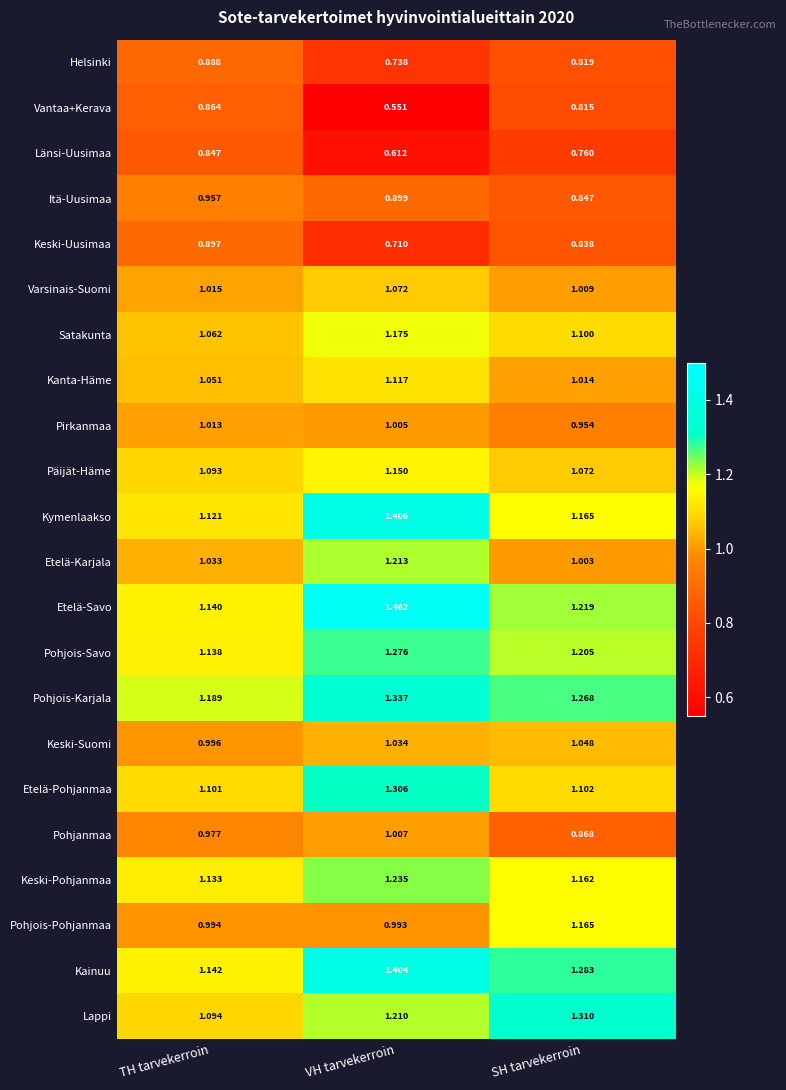

Where is Itä-Uusimaa nearest to the value 0?

SH tarvekerroin